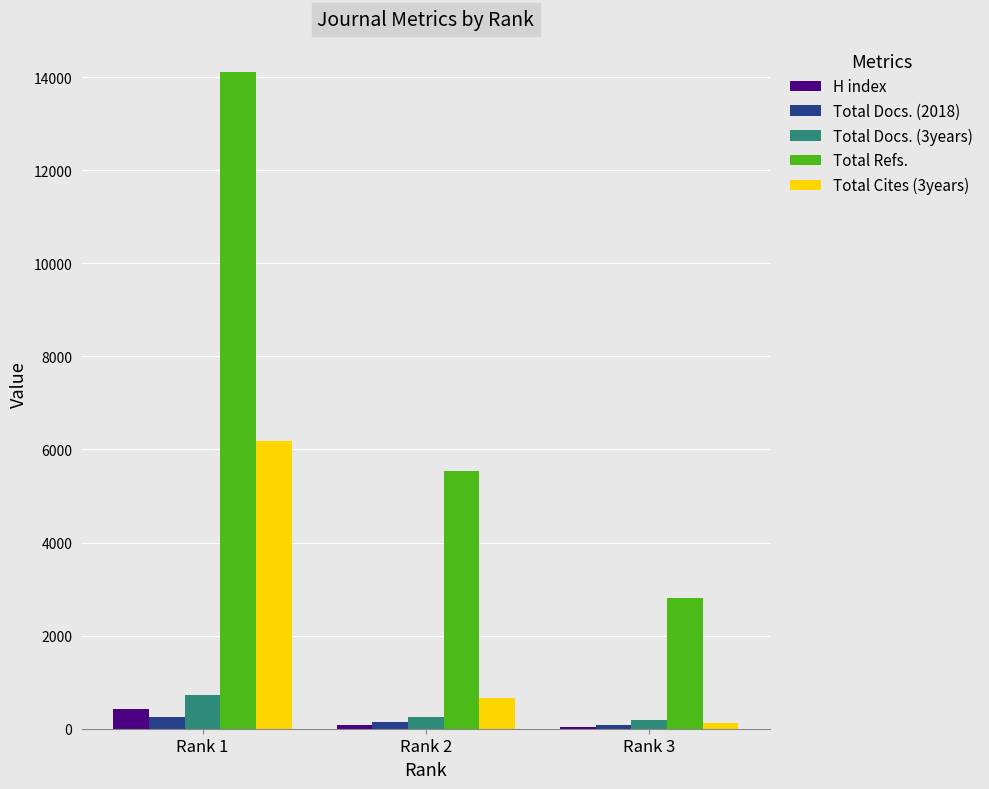

True or false: Total Cites (3years) has a value of 6184 at Rank 1.

True